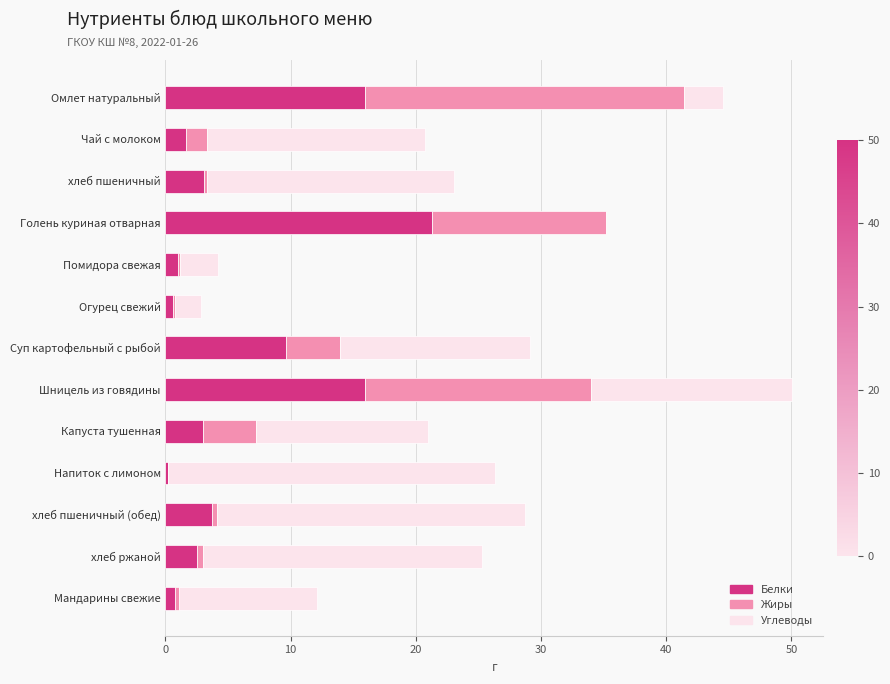

What is the approximate value of Белки at Голень куриная отварная?

21.3